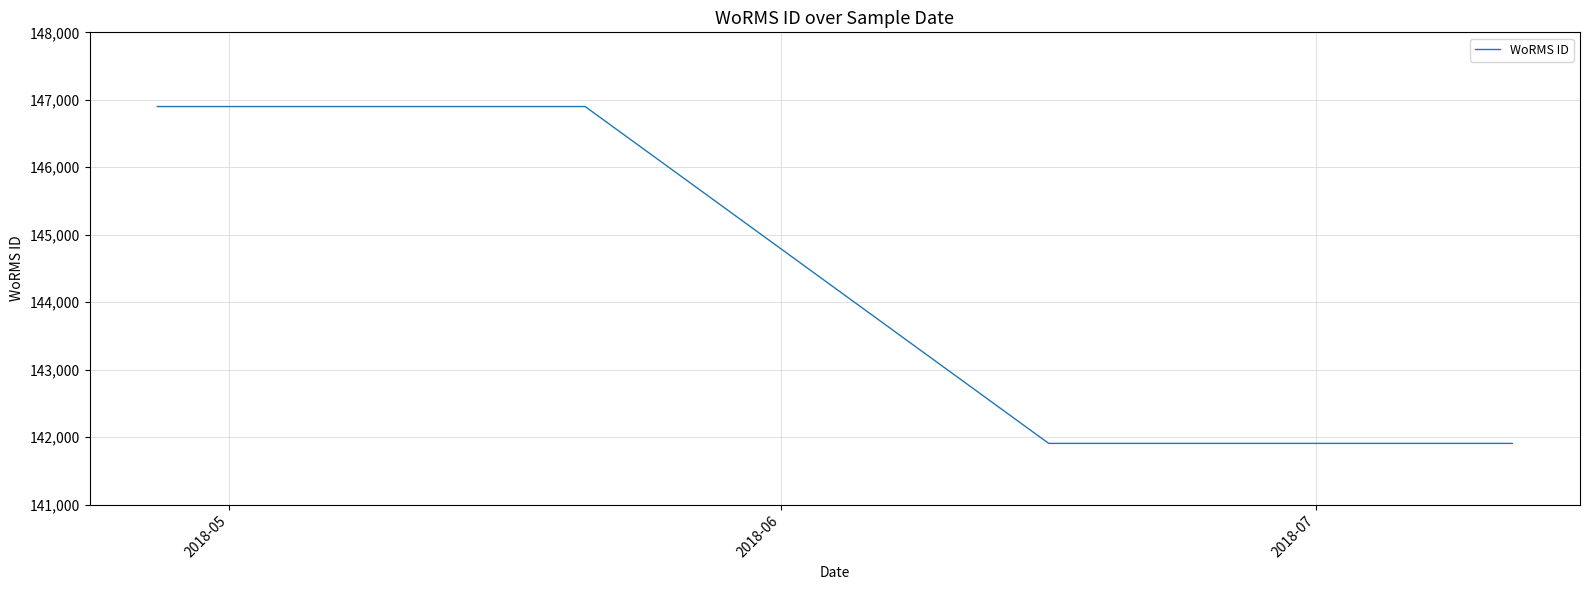

What is the smallest value displayed?

141907